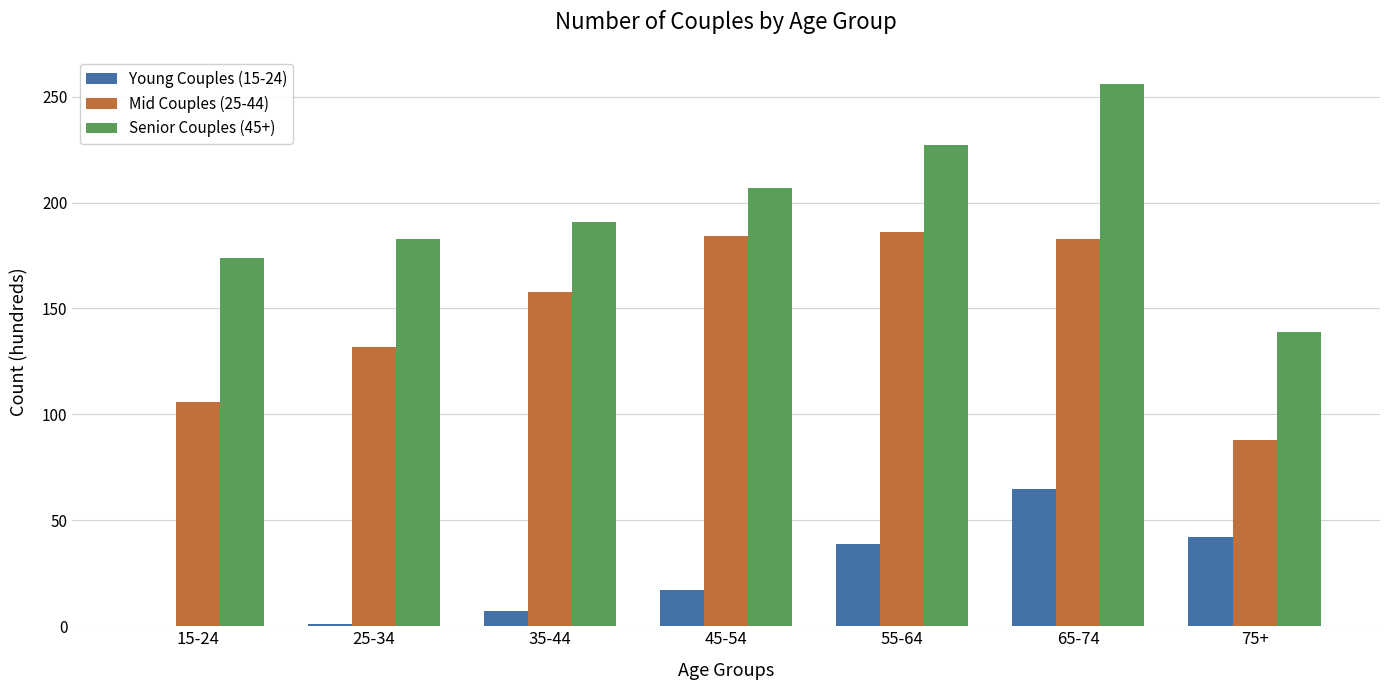

What are all the series names shown in the legend?

Young Couples (15-24), Mid Couples (25-44), Senior Couples (45+)